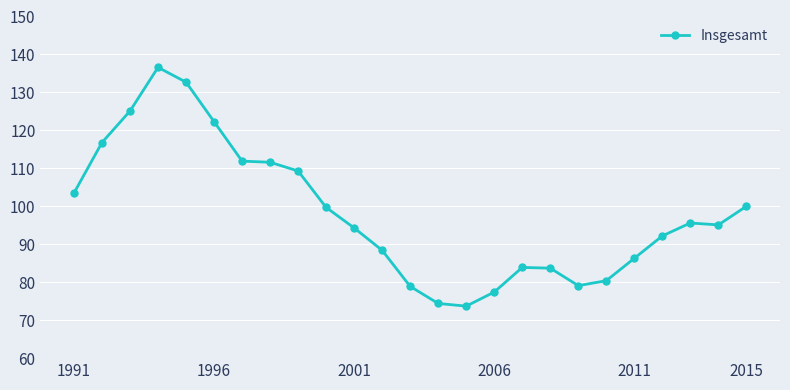

What is the smallest value displayed?

73.7